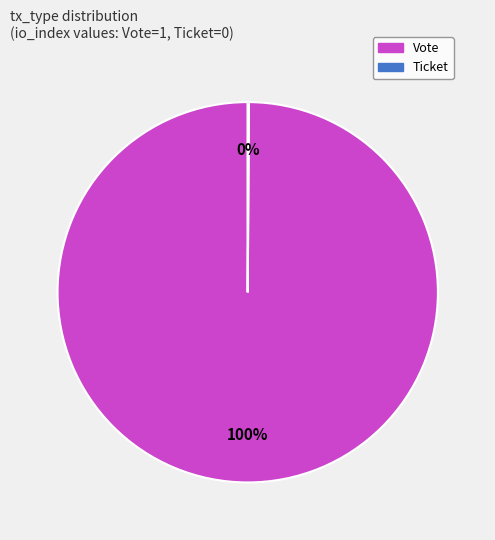

Does any single category account for the majority?

Yes